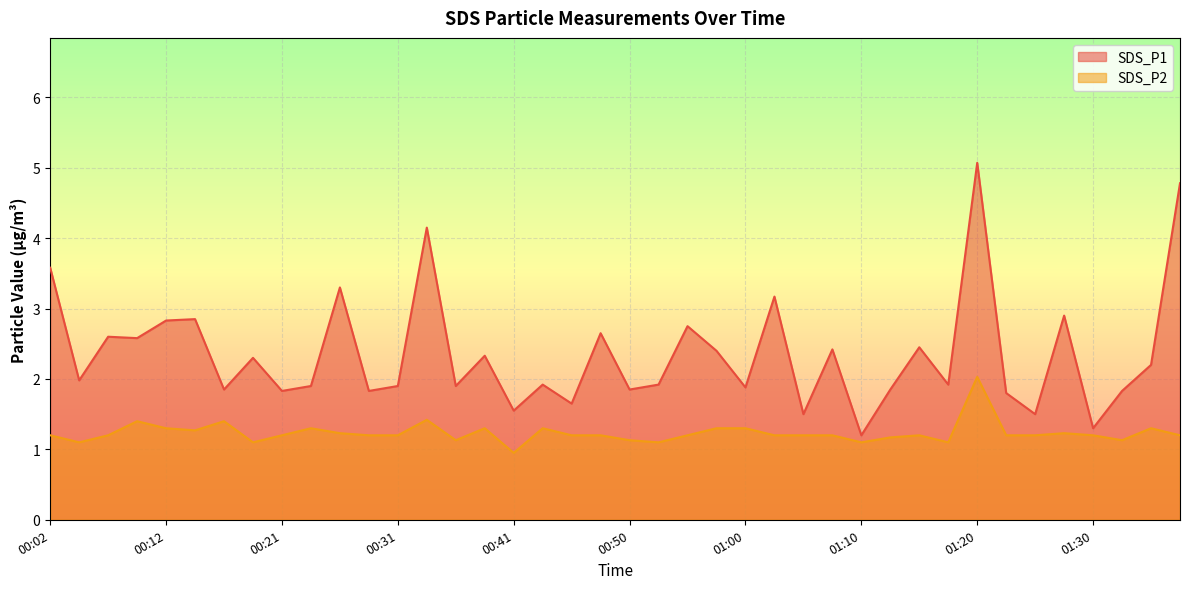

What is the label of the 24th point from the left?

00:58